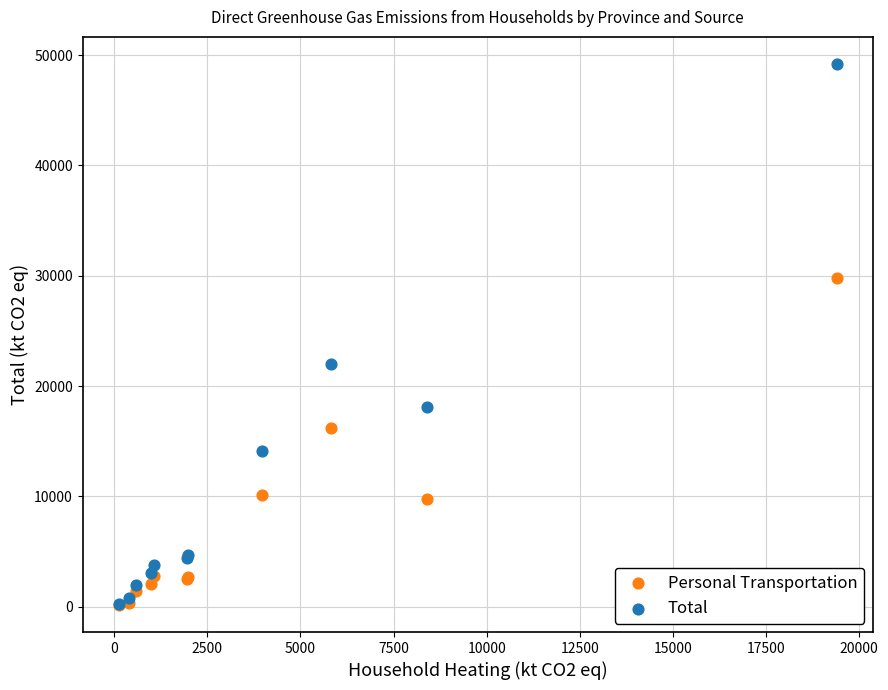

What are all the series names shown in the legend?

Personal Transportation, Total